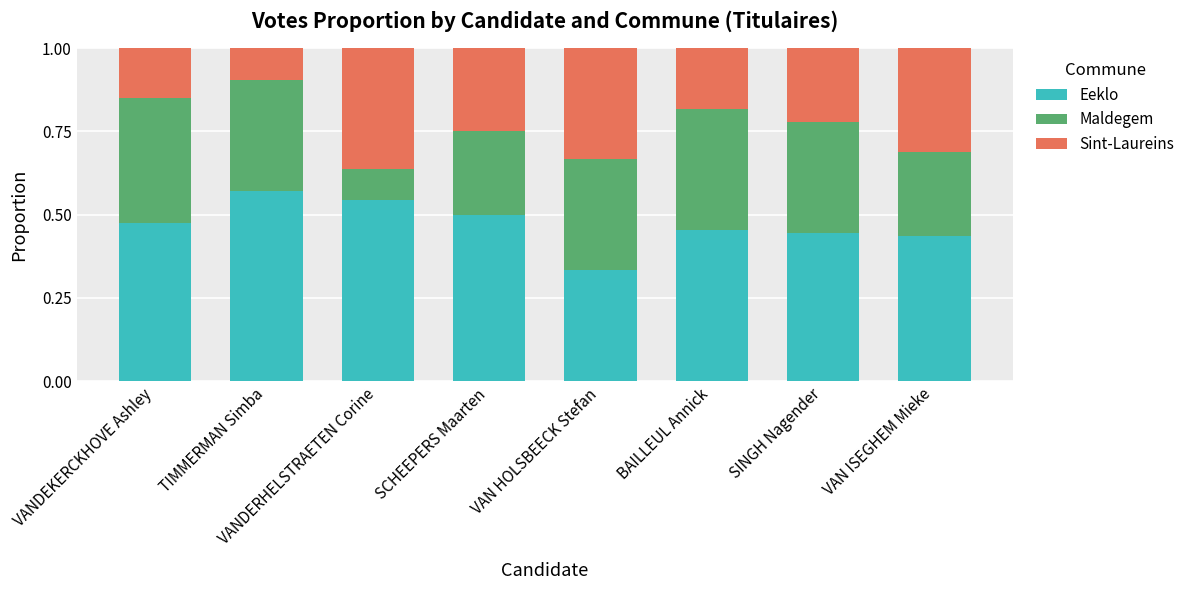

At which label does Eeklo reach its peak?

TIMMERMAN Simba